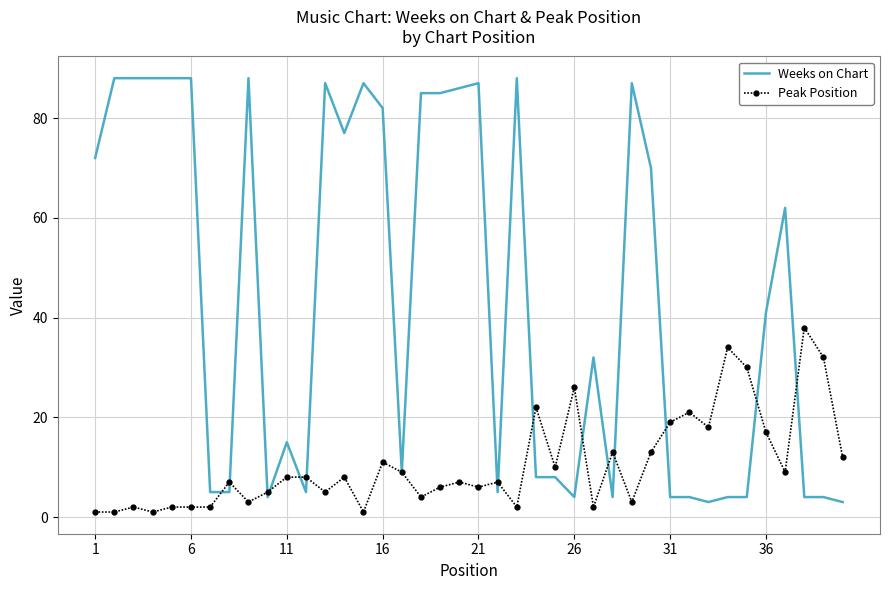

Which series has the widest spread of values?

Weeks on Chart